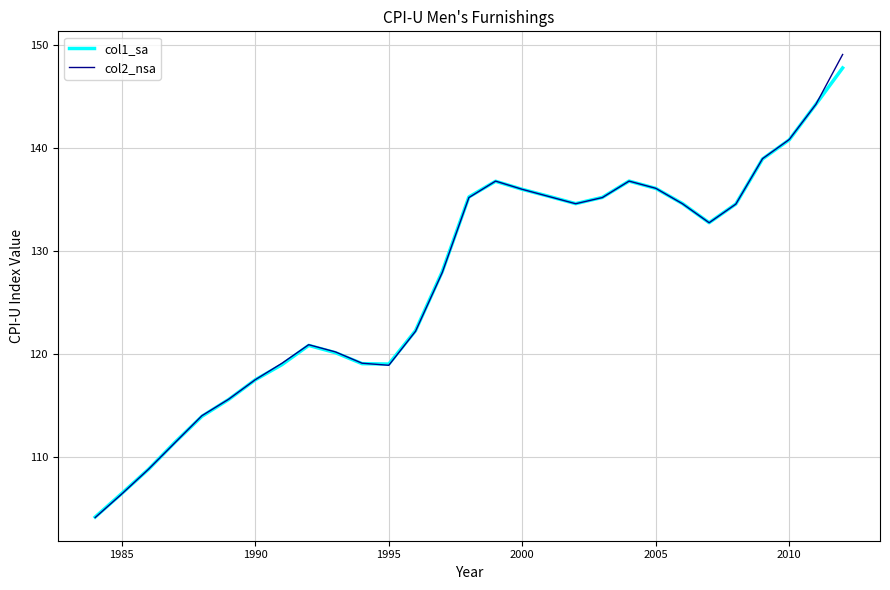

Which series has the widest spread of values?

col2_nsa